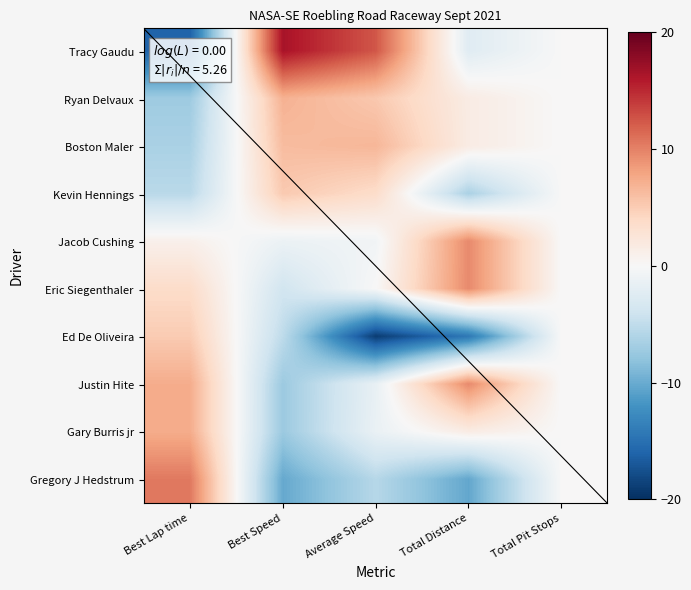

What is the difference between the highest and lowest values at Best Speed?

26.7